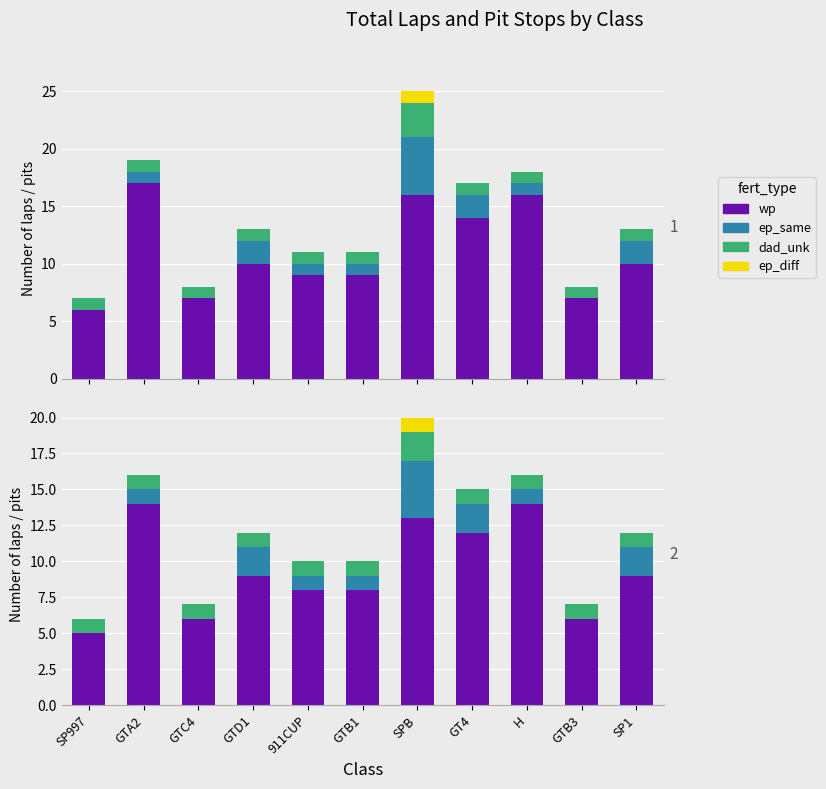

At which label is wp closest to 9?

GTD1